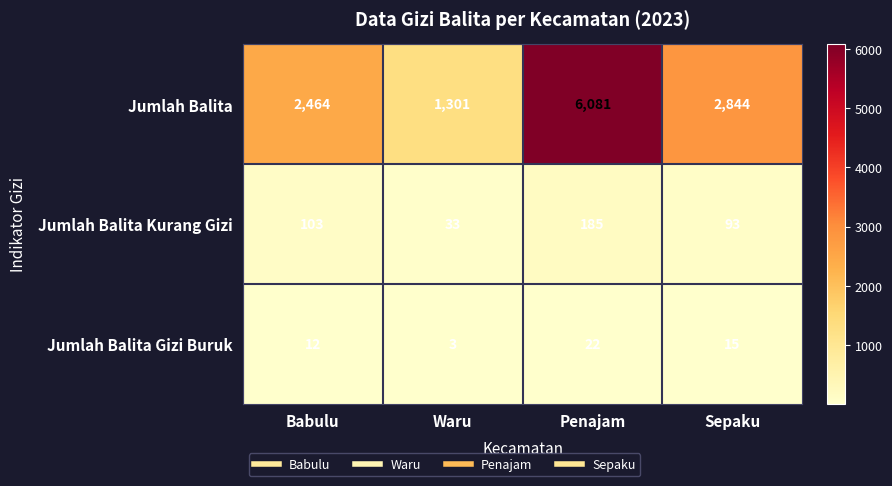

How many series are shown in this chart?

3